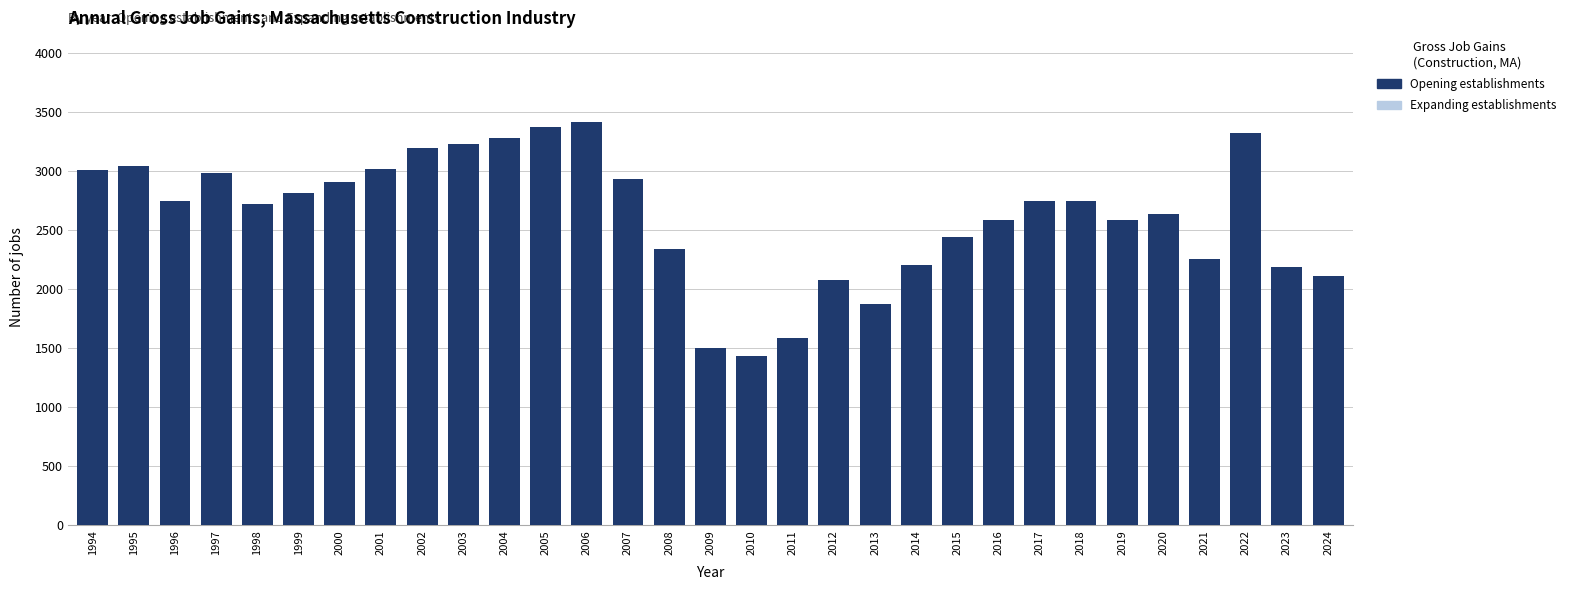

How many series are shown in this chart?

1